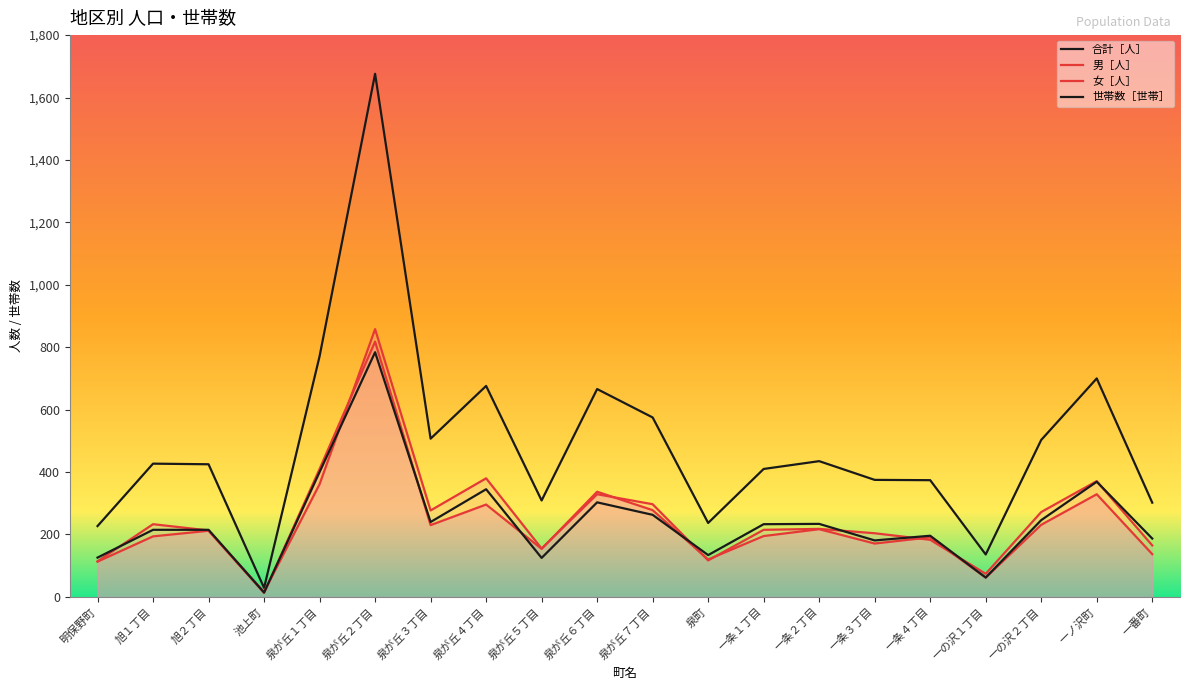

What are all the series names shown in the legend?

合計［人］, 男［人］, 女［人］, 世帯数［世帯］